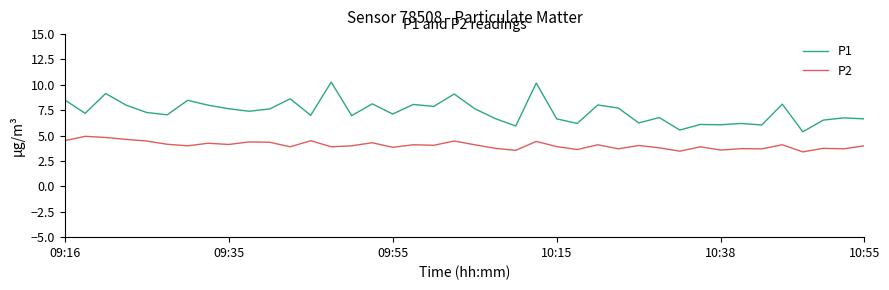

Which series has the largest total across all categories?

P1